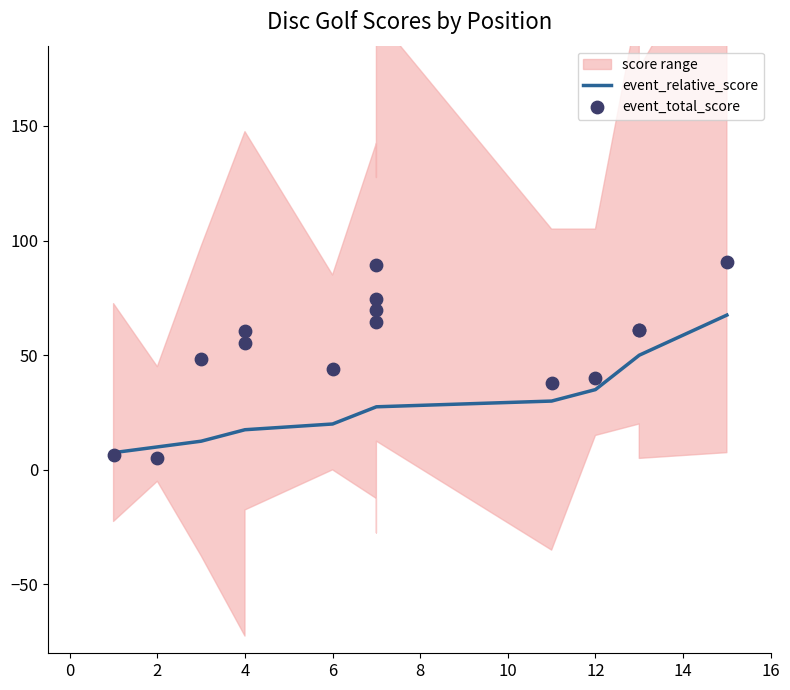

Which series has the widest spread of Y values?

event_total_score